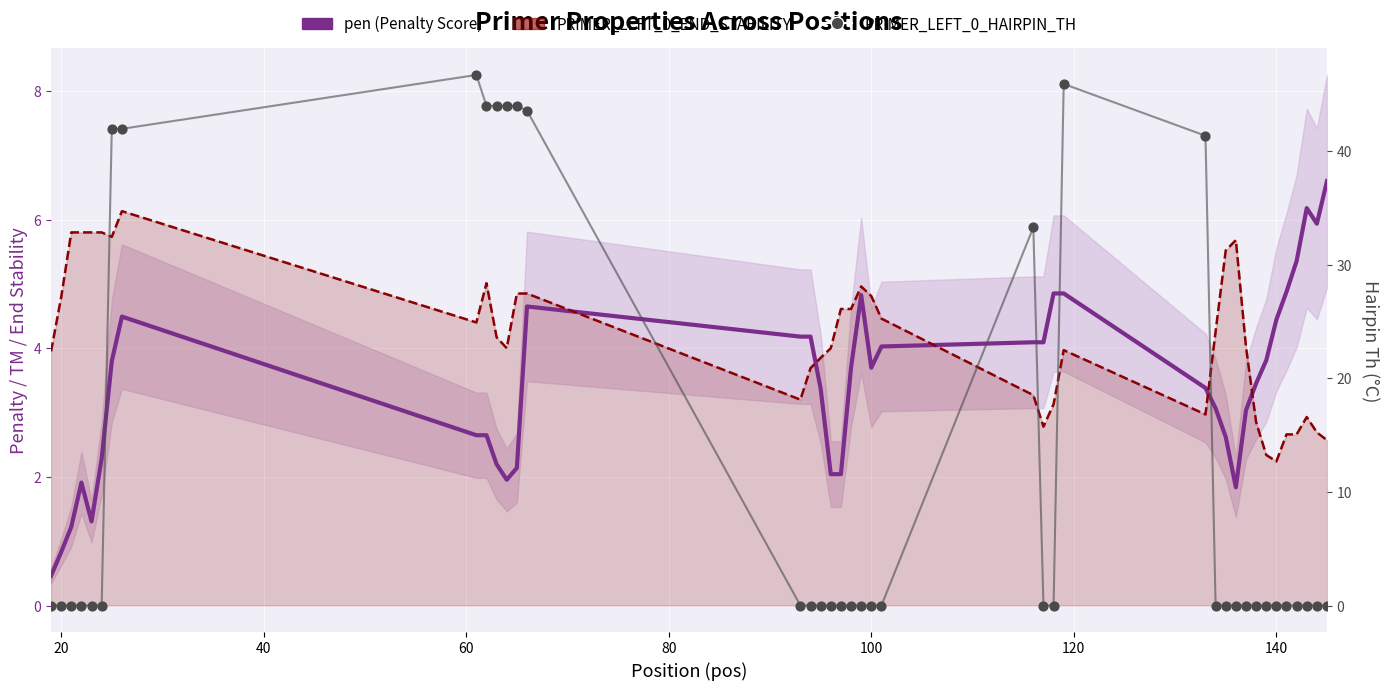

Which series contains the highest Y value?

PRIMER_LEFT_0_HAIRPIN_TH